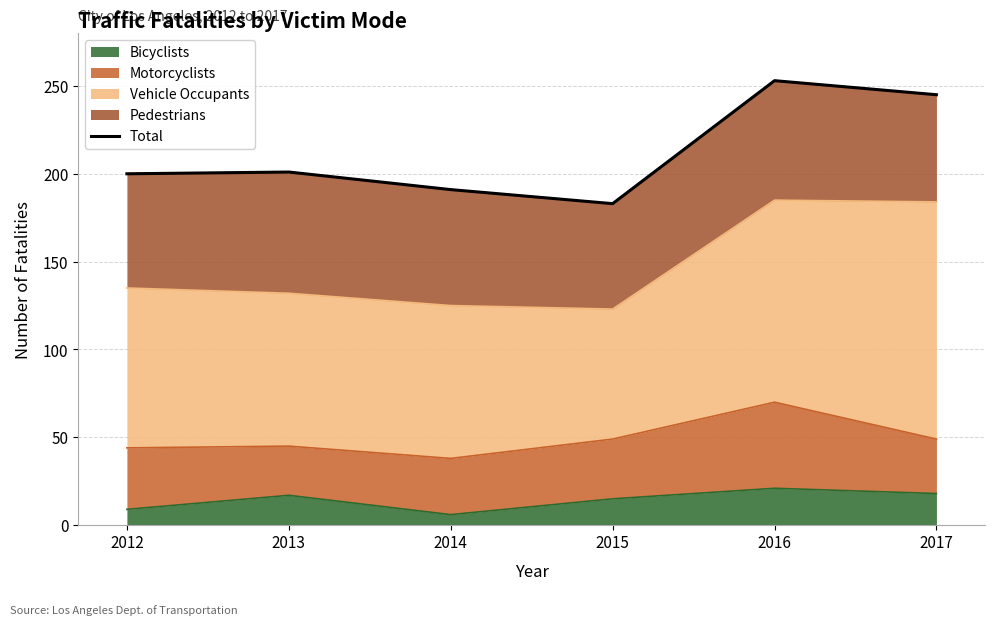

List the labels in order of value, smallest first.

2015, 2014, 2012, 2013, 2017, 2016